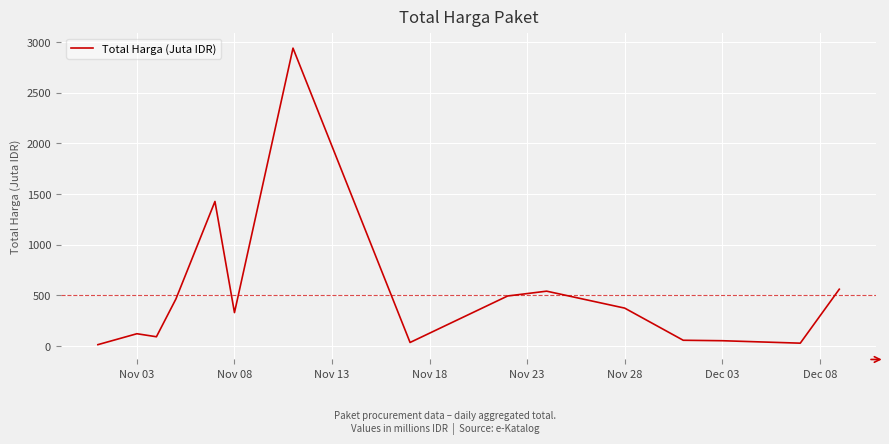

What is the maximum value shown in the chart?

2939.0